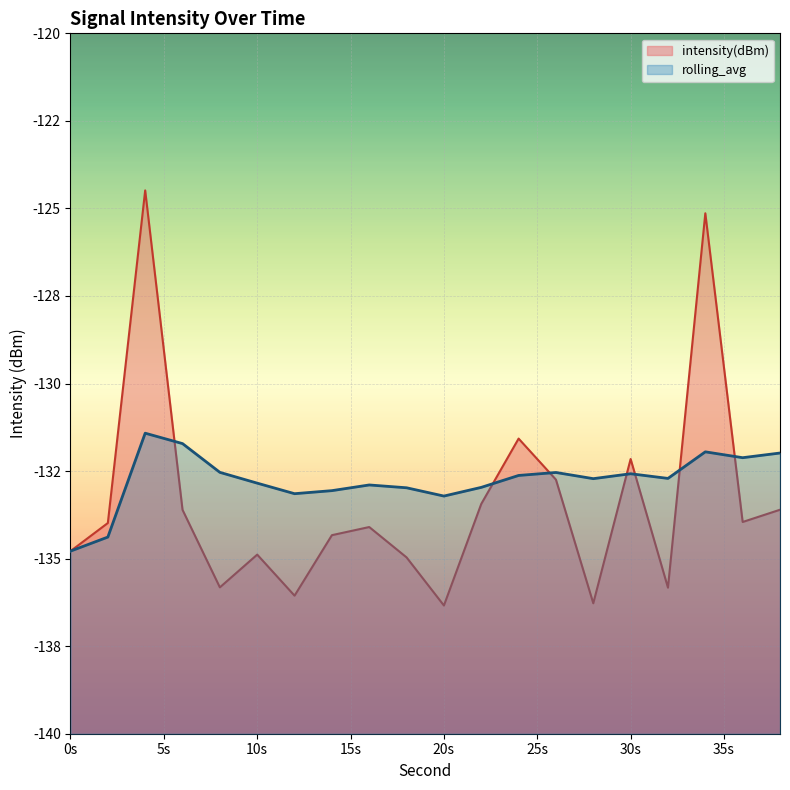

What is the greatest value displayed?

-124.5